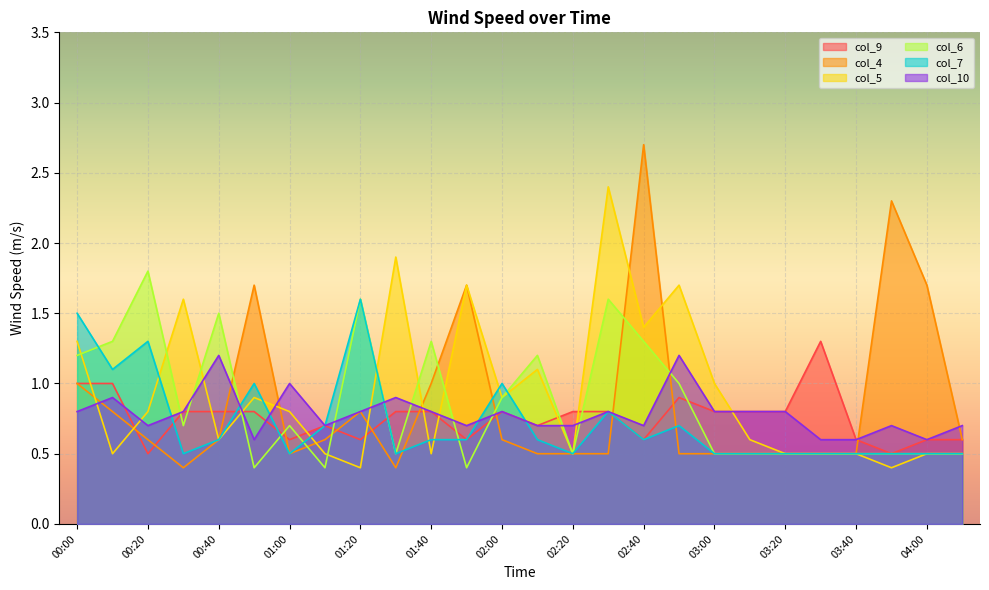

What is the value of the col_5 point at the 13th from the left?

0.9